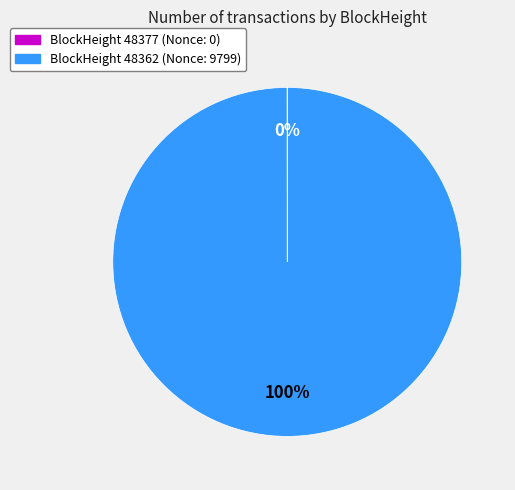

To the nearest percent, what is the average slice percentage?

50%